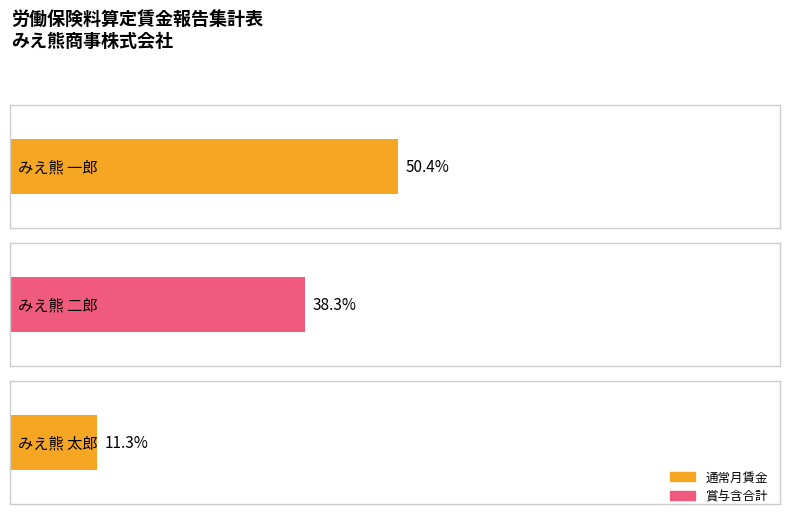

Which category has the highest value across all series?

みえ熊 一郎